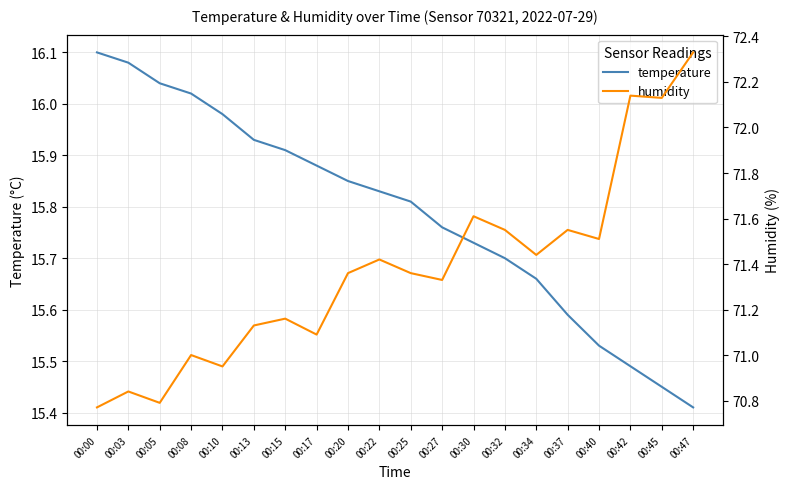

What is the value of the temperature point at the 6th from the left?

15.9